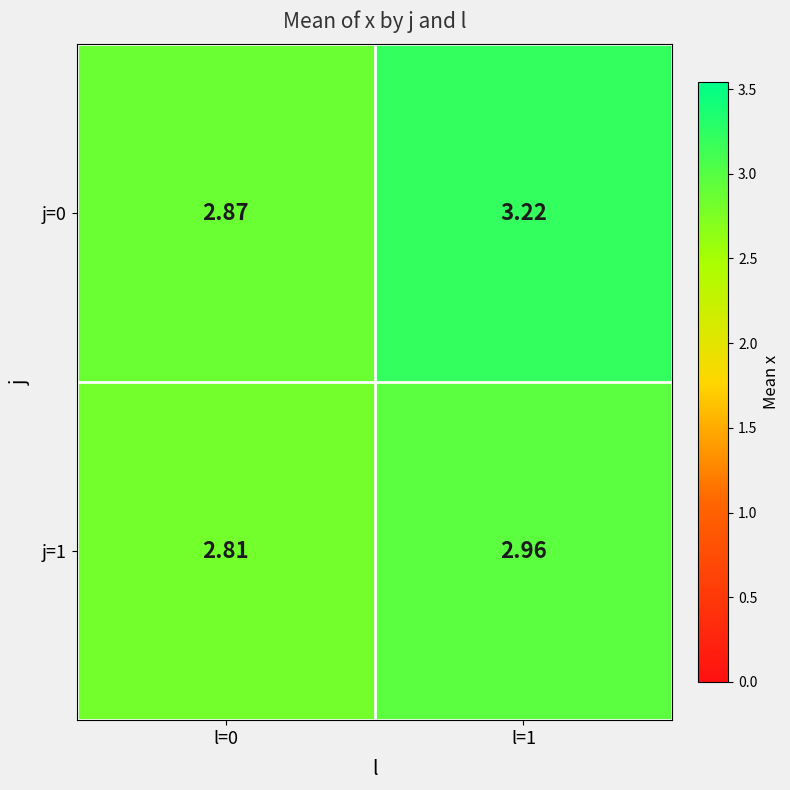

How many values in the j=0 series are below 3?

1